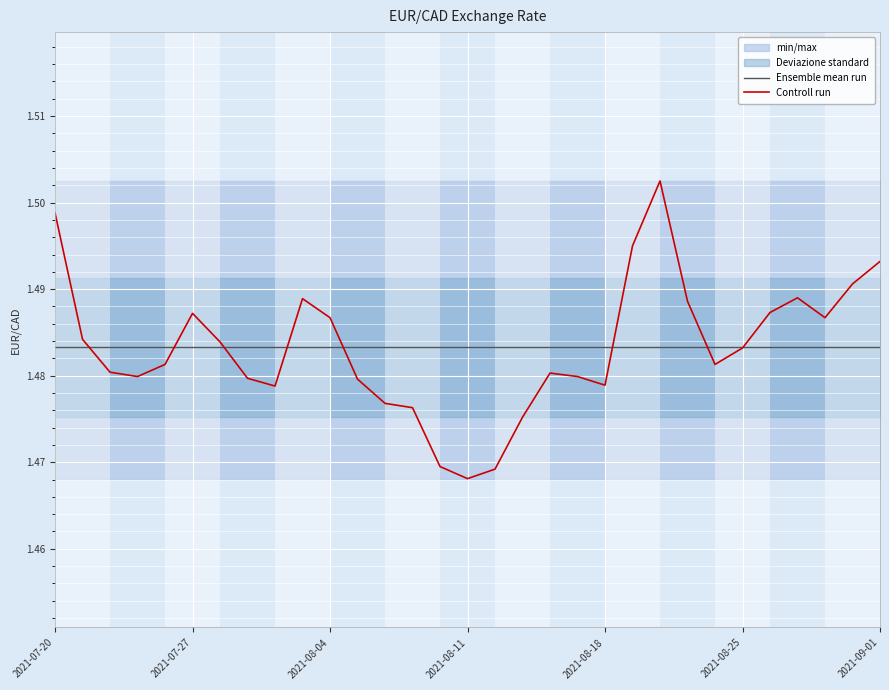

True or false: Controll run has a value of 0.8 at 2021-08-04.

False